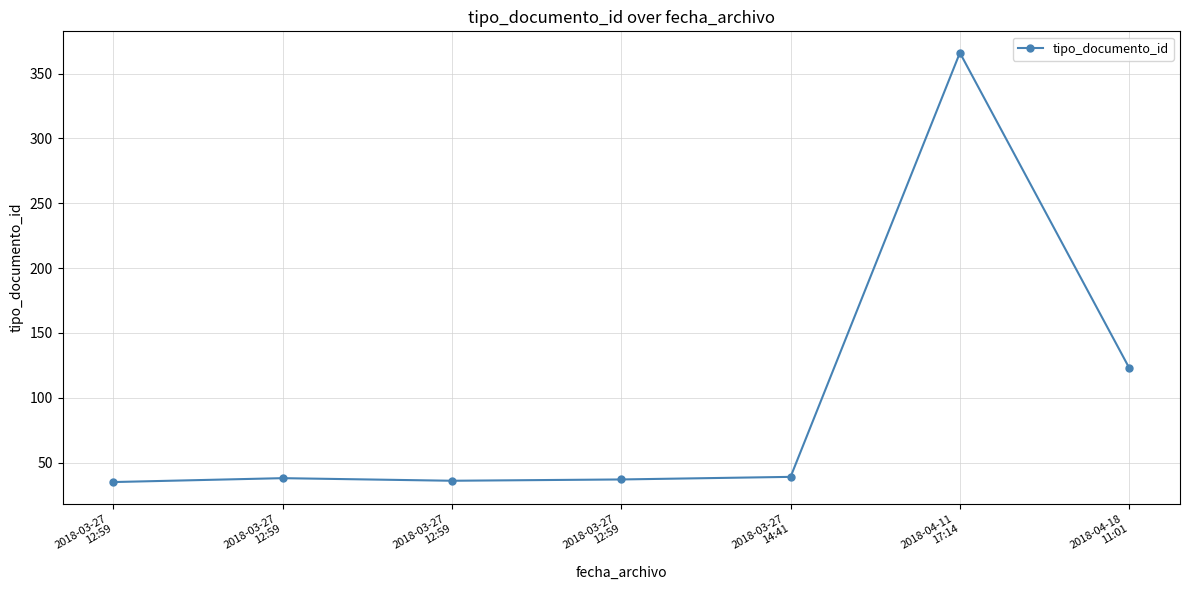

What is the label of the 4th point from the right?

2018-03-27
12:59